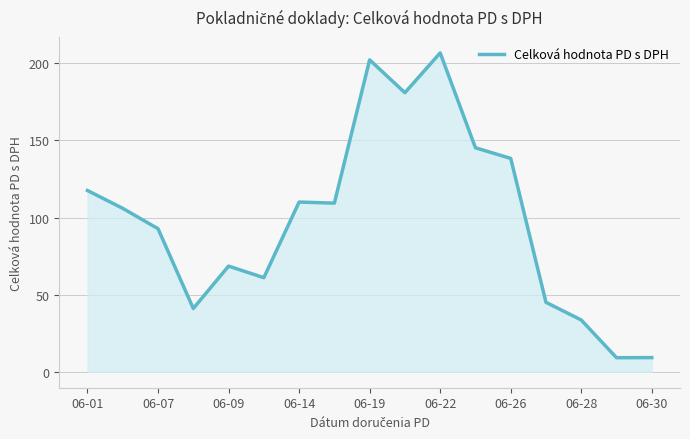

What is the greatest value displayed?

206.7